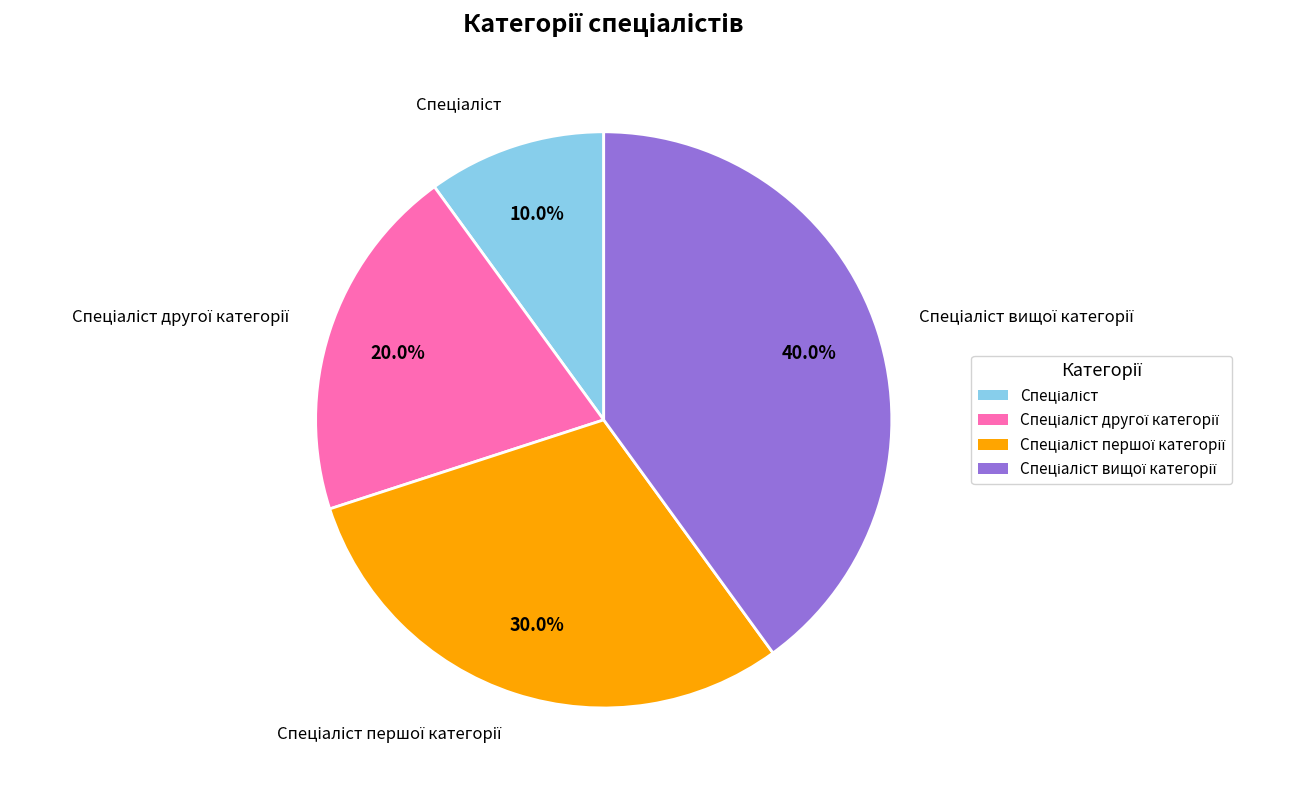

Is there any slice that represents more than half of the pie?

No